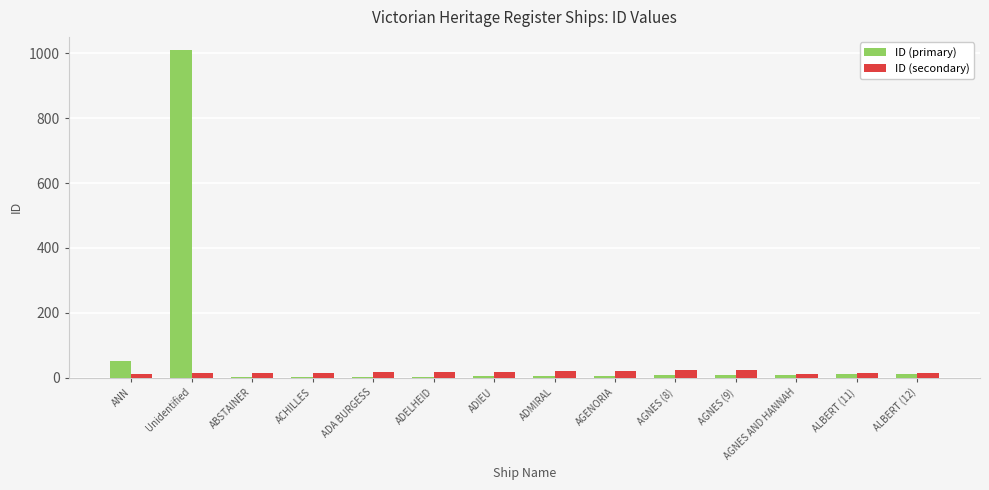

How many groups of bars are there?

14